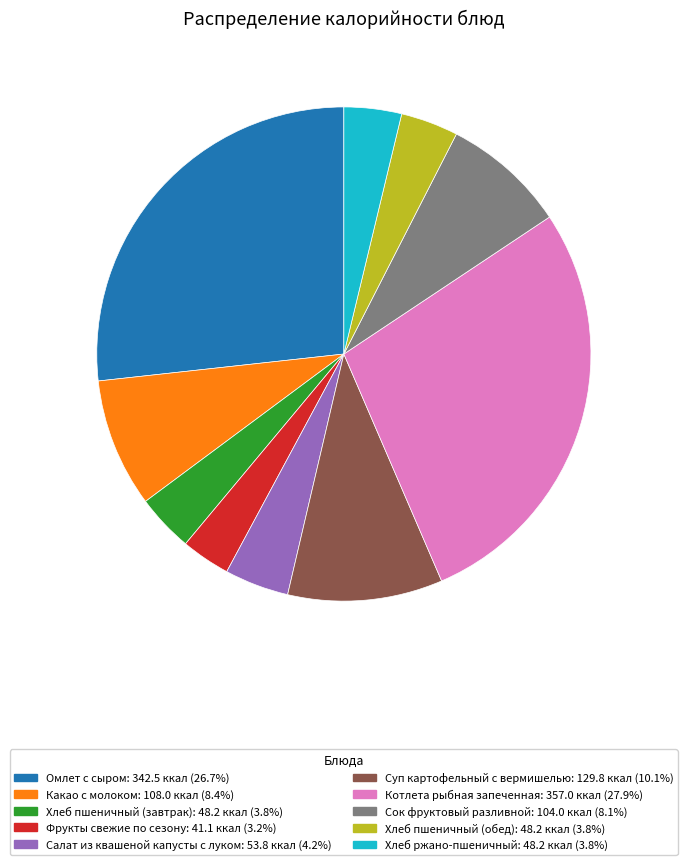

What is the smallest slice in the pie chart?

Фрукты свежие по сезону